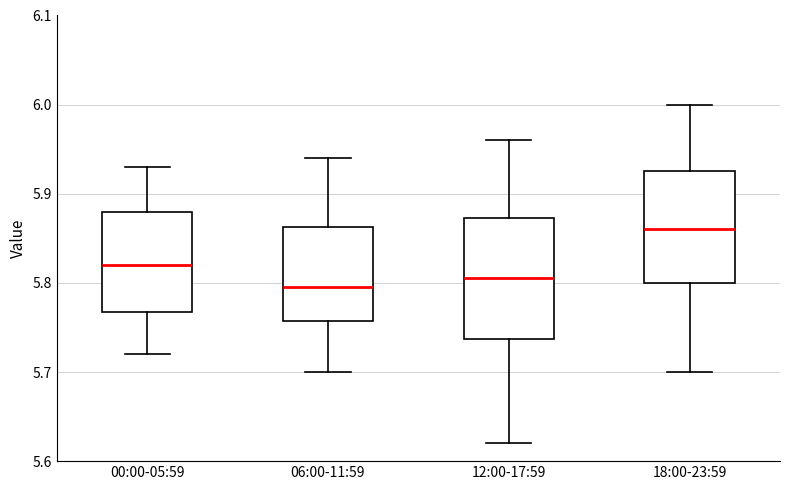

Where does the upper whisker of the box for 18:00-23:59 end on the y-axis? The values are not printed on the chart, so give them approximately, as read against the axis.

6.00